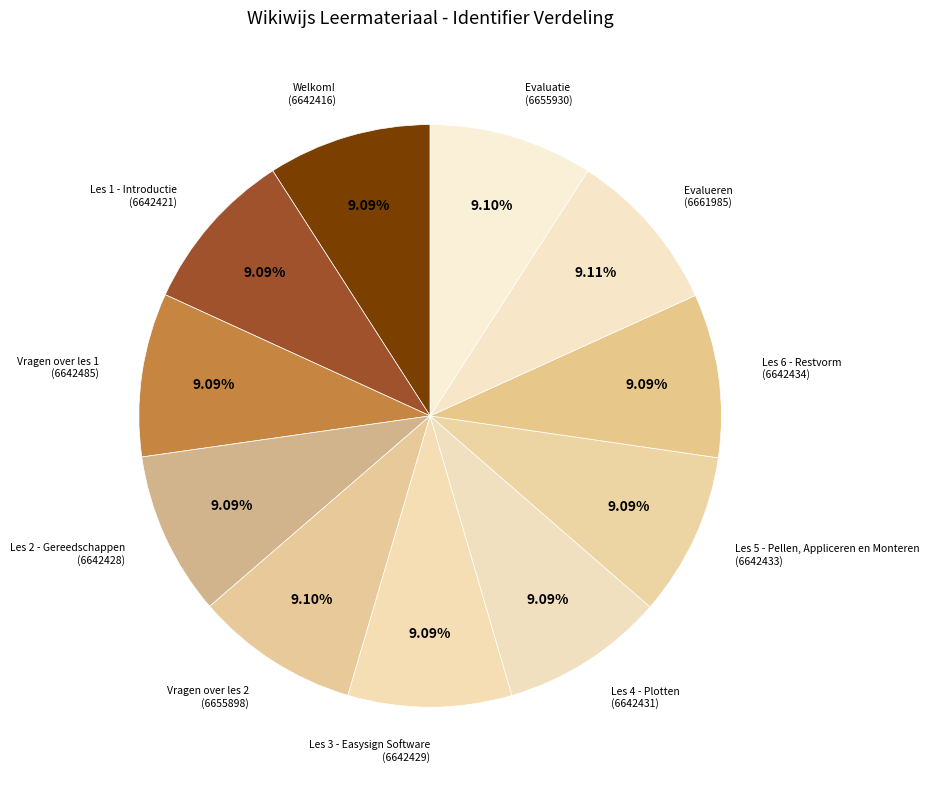

Count the number of slices in the pie.

11